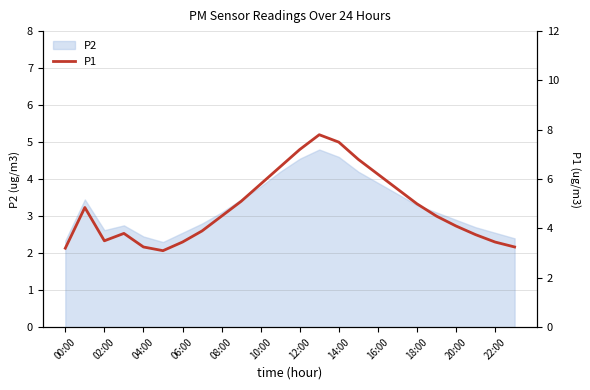

The value of P2 at 14:00 is 4.6. True or false?

True